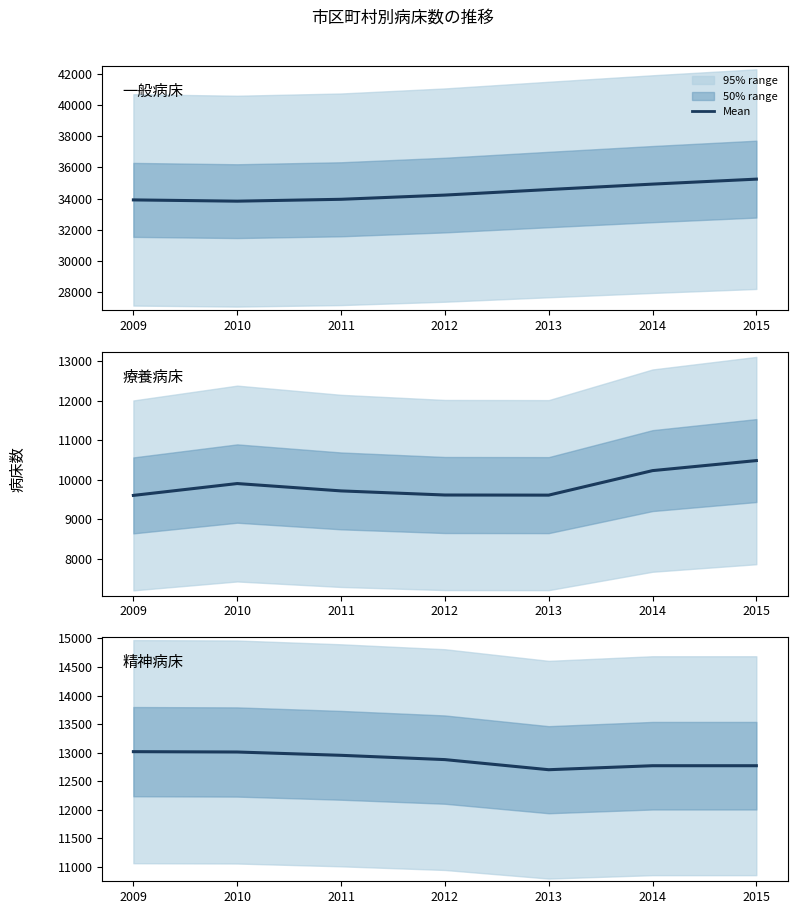

Does the chart display data point markers on the line(s)?

No